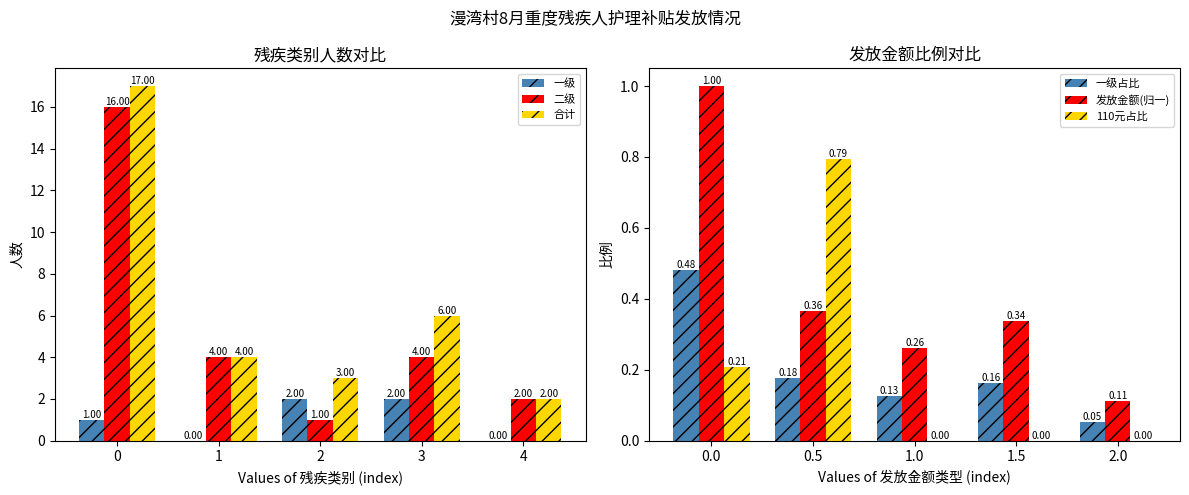

Is the value of 110元占比 at 0.0 greater than the value of 发放金额(归一) at 0.0?

No